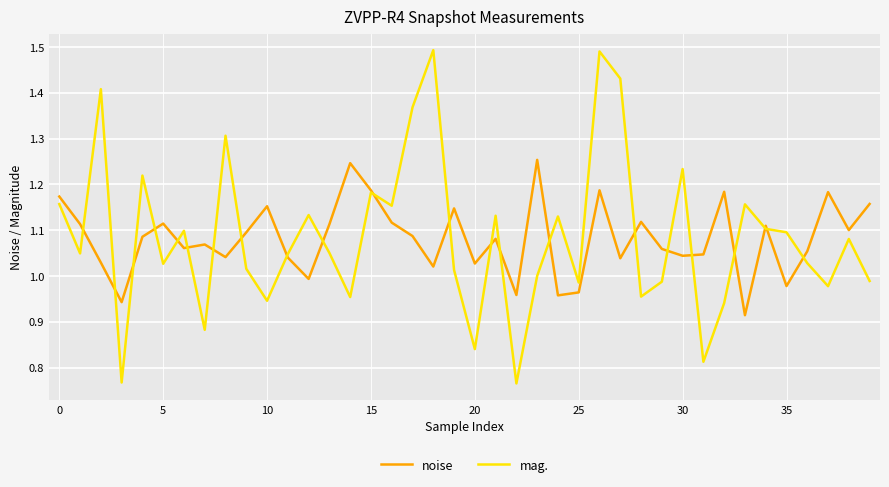

What is the difference between the second highest and minimum values in the mag. series?

0.7